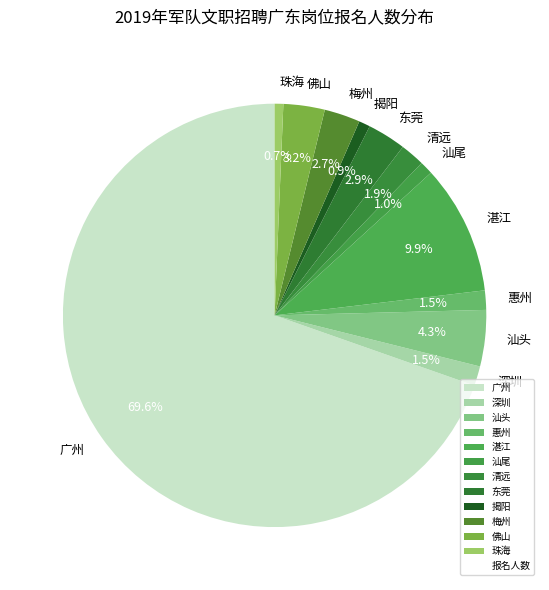

Is the sum of 佛山 and 汕尾 greater than half?

No